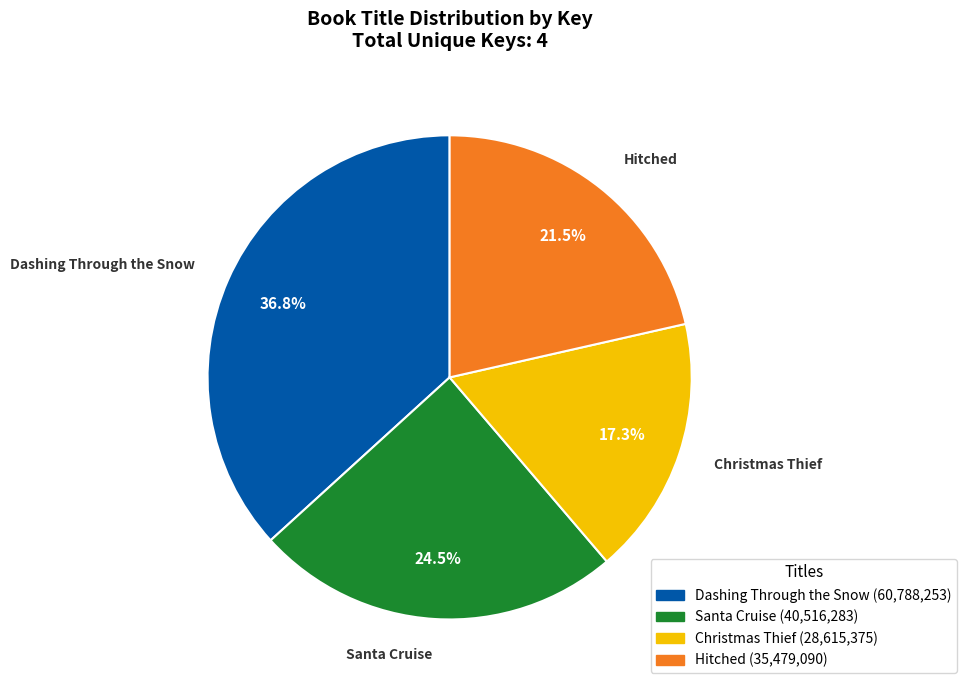

To the nearest percent, what is the difference between the Christmas Thief and Hitched slice percentages?

4%